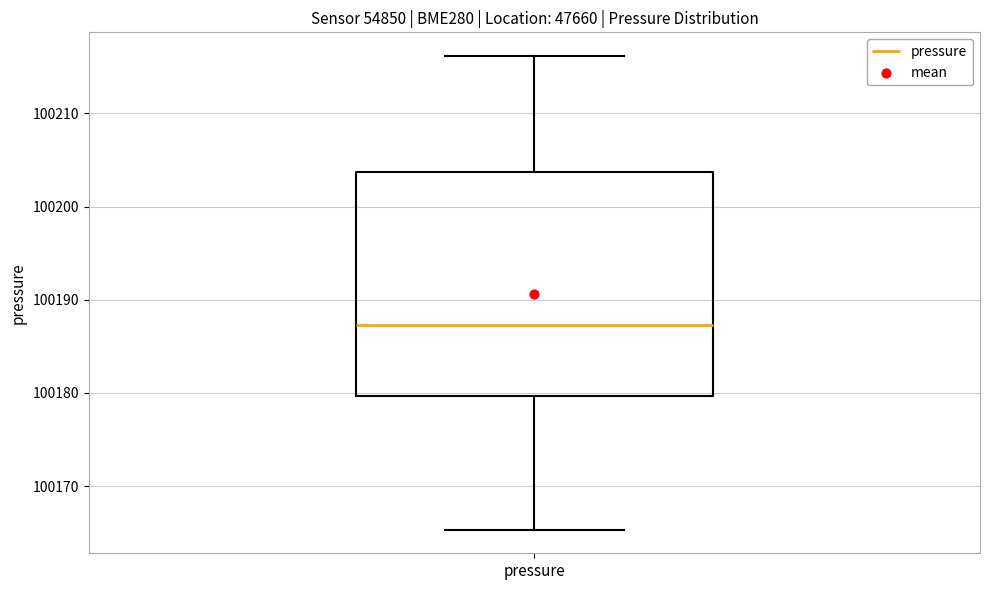

Transcribe this box plot: give where the median line is, the range the box spans, and where the two whiskers end, as read against the y-axis. The values are not printed on the chart, so give them approximately, as read against the axis.

median 100187, box 100180 to 100204, whiskers 100165 to 100216